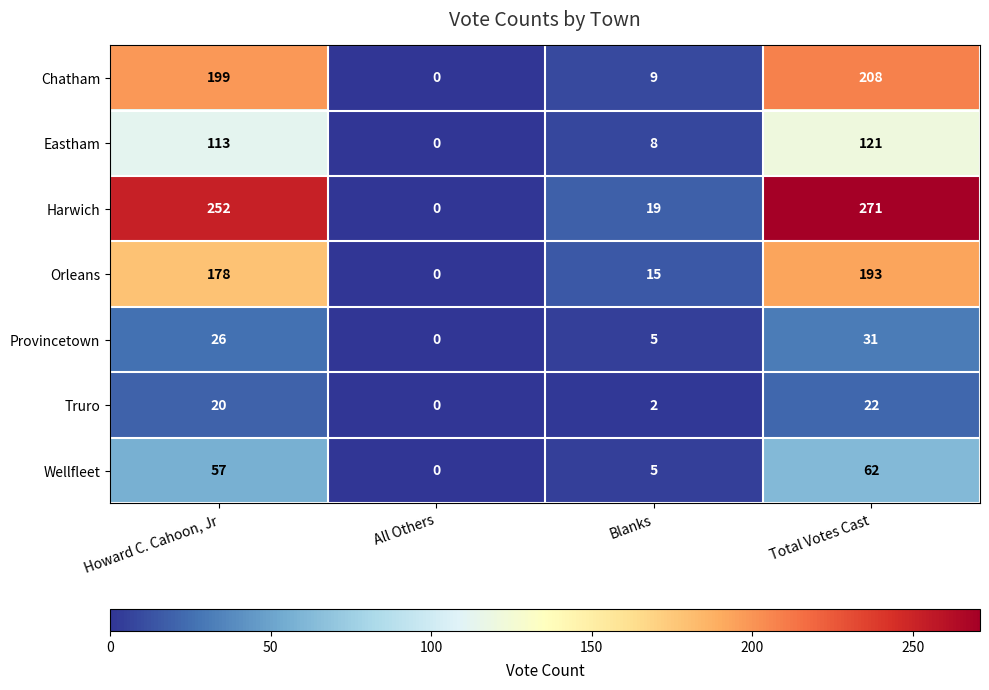

Reading left to right, what are all the values shown in this chart?

Chatham: Howard C. Cahoon, Jr=199	All Others=0	Blanks=9	Total Votes Cast=208
Eastham: Howard C. Cahoon, Jr=113	All Others=0	Blanks=8	Total Votes Cast=121
Harwich: Howard C. Cahoon, Jr=252	All Others=0	Blanks=19	Total Votes Cast=271
Orleans: Howard C. Cahoon, Jr=178	All Others=0	Blanks=15	Total Votes Cast=193
Provincetown: Howard C. Cahoon, Jr=26	All Others=0	Blanks=5	Total Votes Cast=31
Truro: Howard C. Cahoon, Jr=20	All Others=0	Blanks=2	Total Votes Cast=22
Wellfleet: Howard C. Cahoon, Jr=57	All Others=0	Blanks=5	Total Votes Cast=62